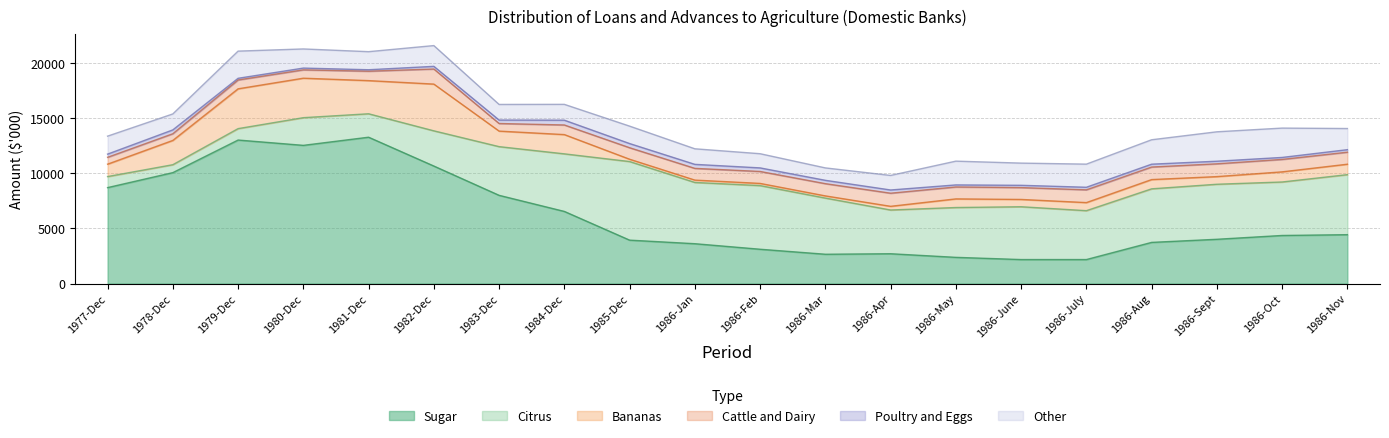

Reading left to right, what are all the values shown in this chart?

Sugar: 8715	10076	13036	12553	13293	10674	8014	6552	3944	3620	3117	2663	2709	2381	2181	2181	3740	4022	4368	4440
Citrus: 1003	720	1036	2514	2128	3198	4422	5229	7138	5563	5781	5101	3972	4525	4796	4439	4864	4998	4857	5452
Bananas: 1126	2205	3616	3585	3011	4245	1411	1749	210	214	198	198	335	784	663	734	841	694	921	948
Cattle and Dairy: 623	607	803	757	855	1369	690	873	1045	1064	1085	1111	1190	1083	1076	1159	1139	1162	1129	1091
Poultry and Eggs: 289	349	152	162	133	242	313	436	379	366	324	304	293	186	208	233	259	236	180	229
Other: 1632	1449	2468	1737	1641	1886	1418	1437	1582	1413	1288	1127	1321	2159	2015	2100	2217	2671	2665	1920